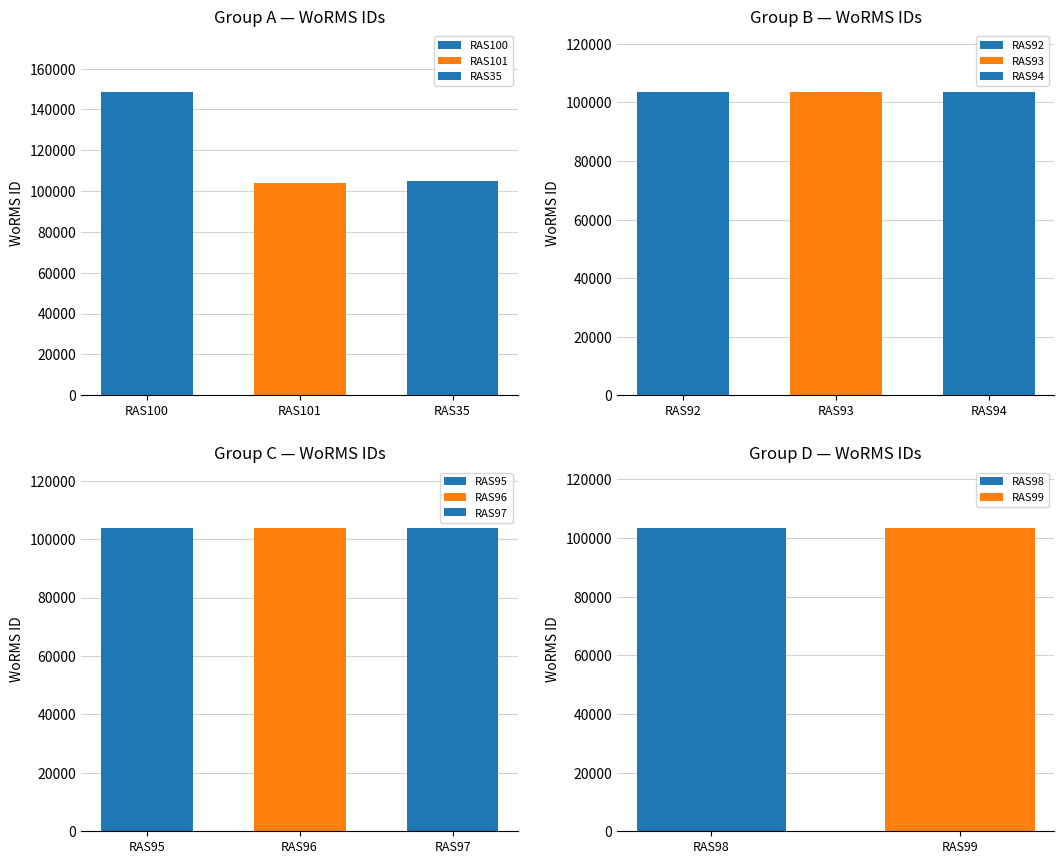

Is it true that the value at RAS96 is 103732?

True